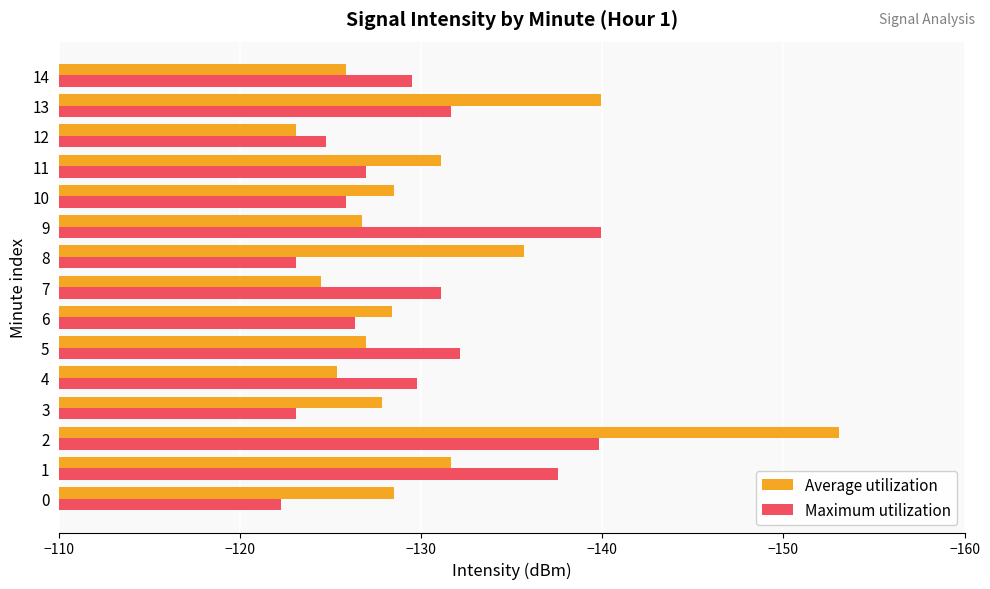

Which series has the largest total across all categories?

Maximum utilization